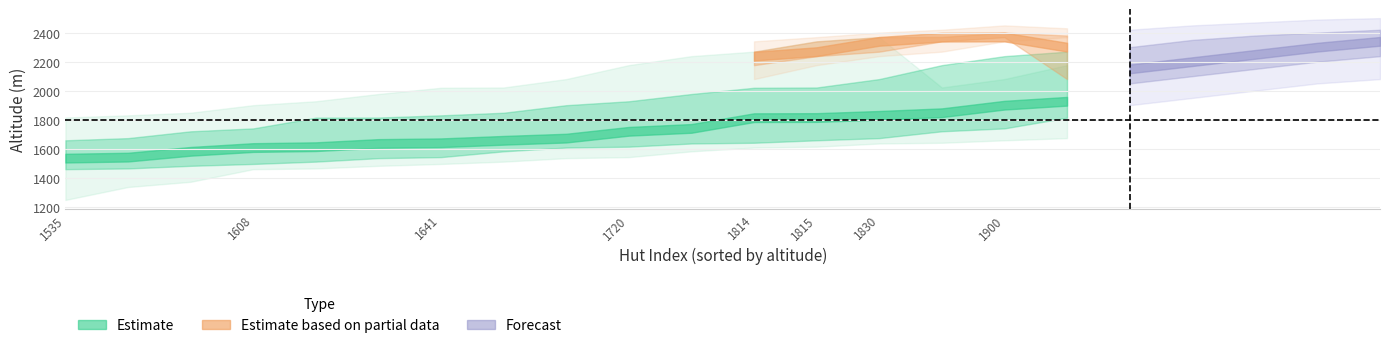

True or false: Altitude_mid and Altitude_upper2 intersect in this chart.

False